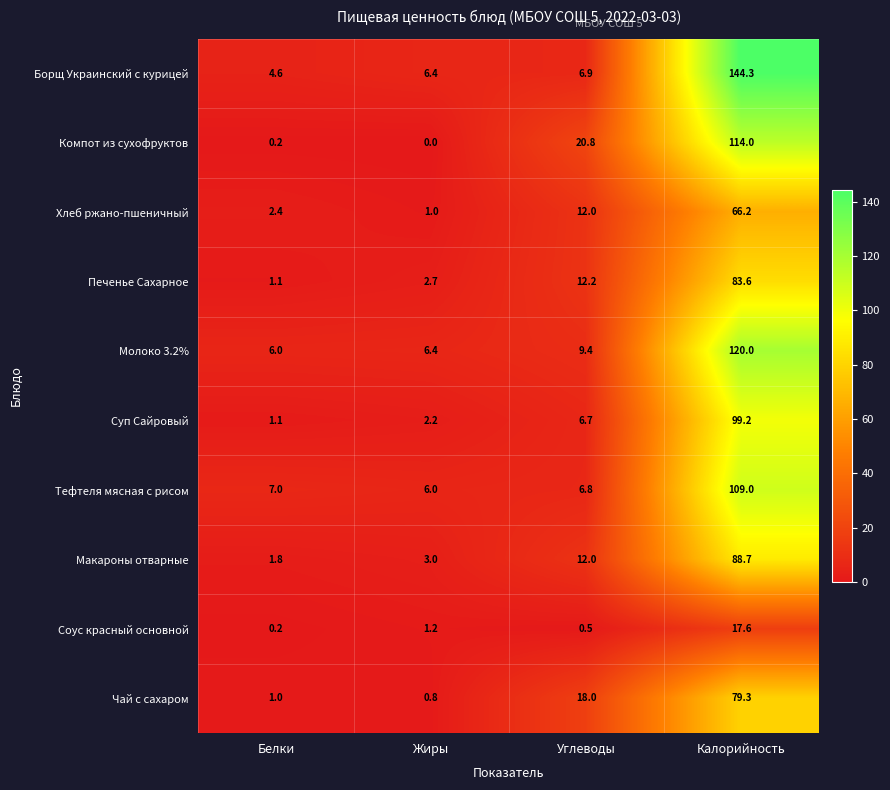

At how many categories does at least one series exceed 133?

1